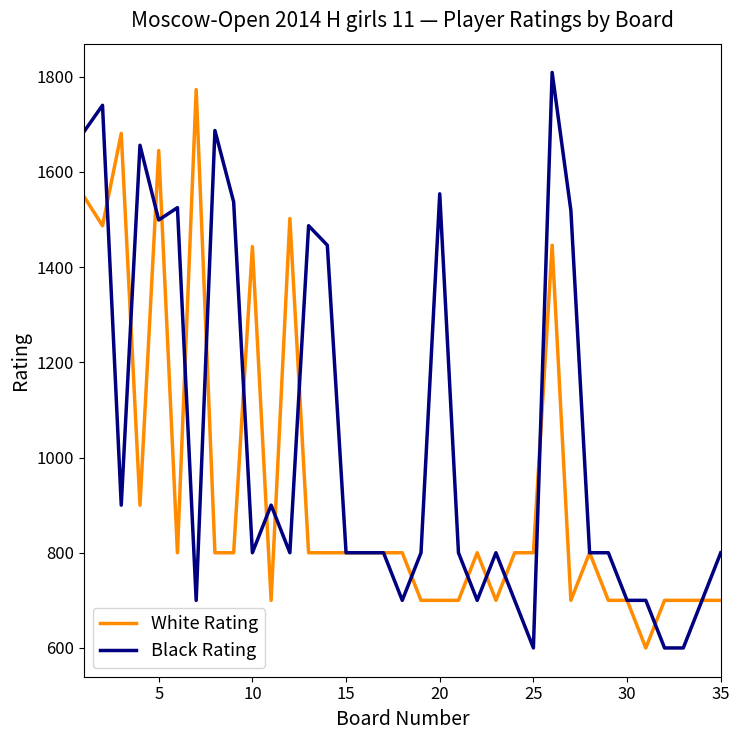

What is the maximum value shown in the chart?

1809